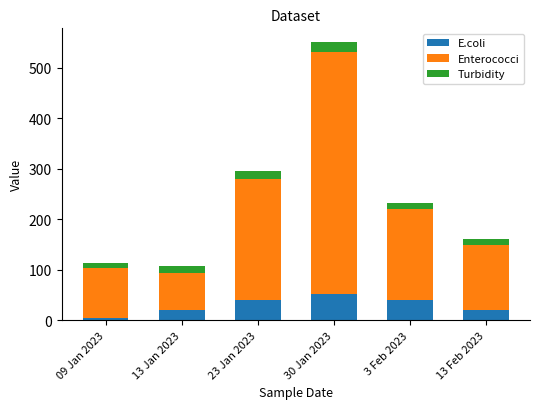

At which category is the sum across all series the highest?

30 Jan 2023